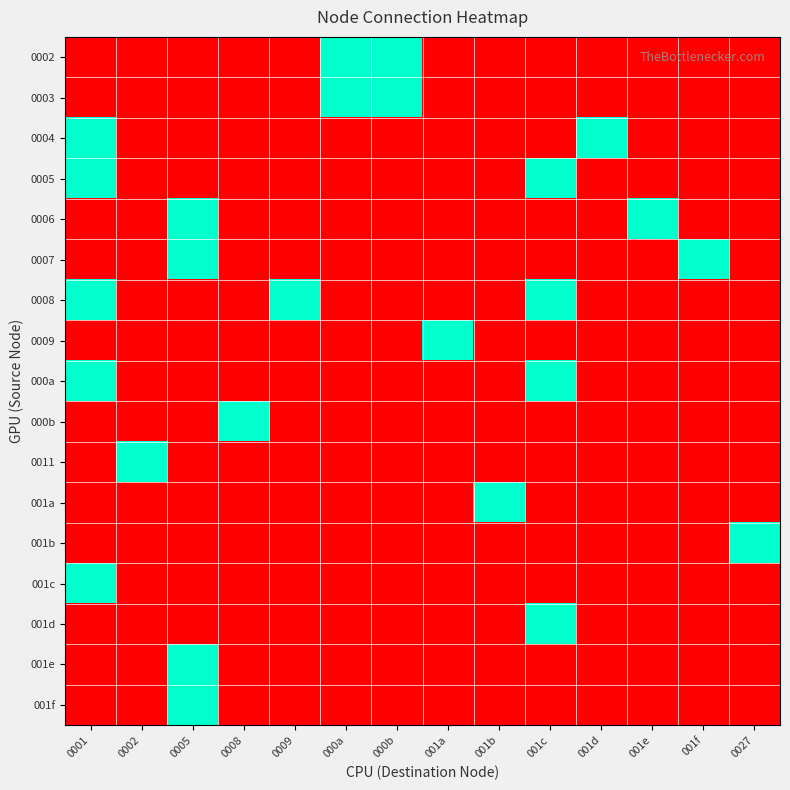

At how many categories does at least one series exceed 0?

14